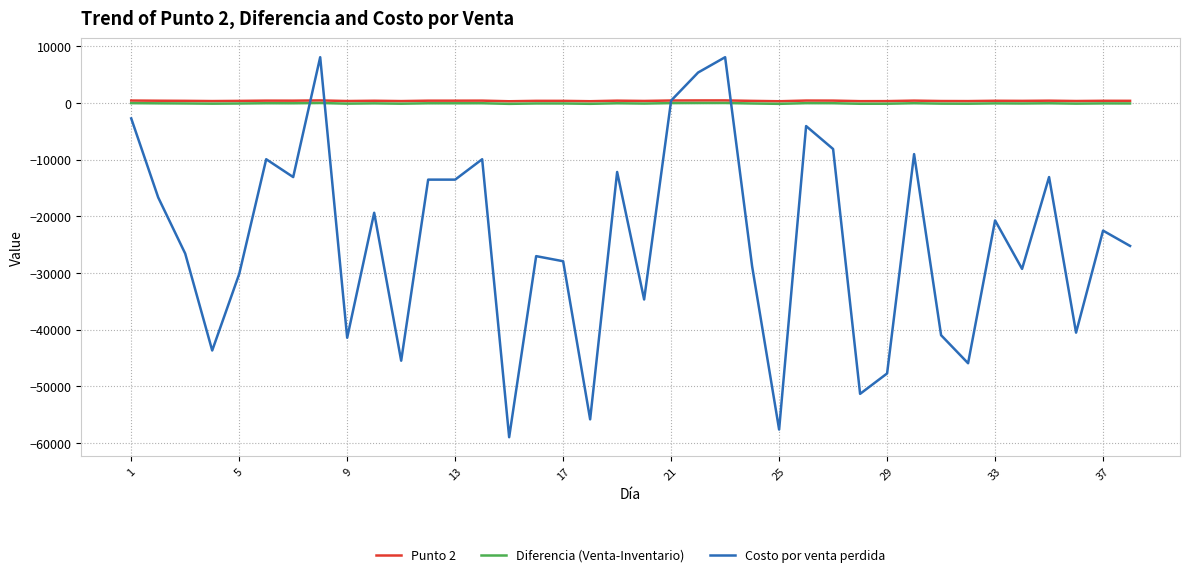

Which series has the widest spread of values?

Costo por venta perdida